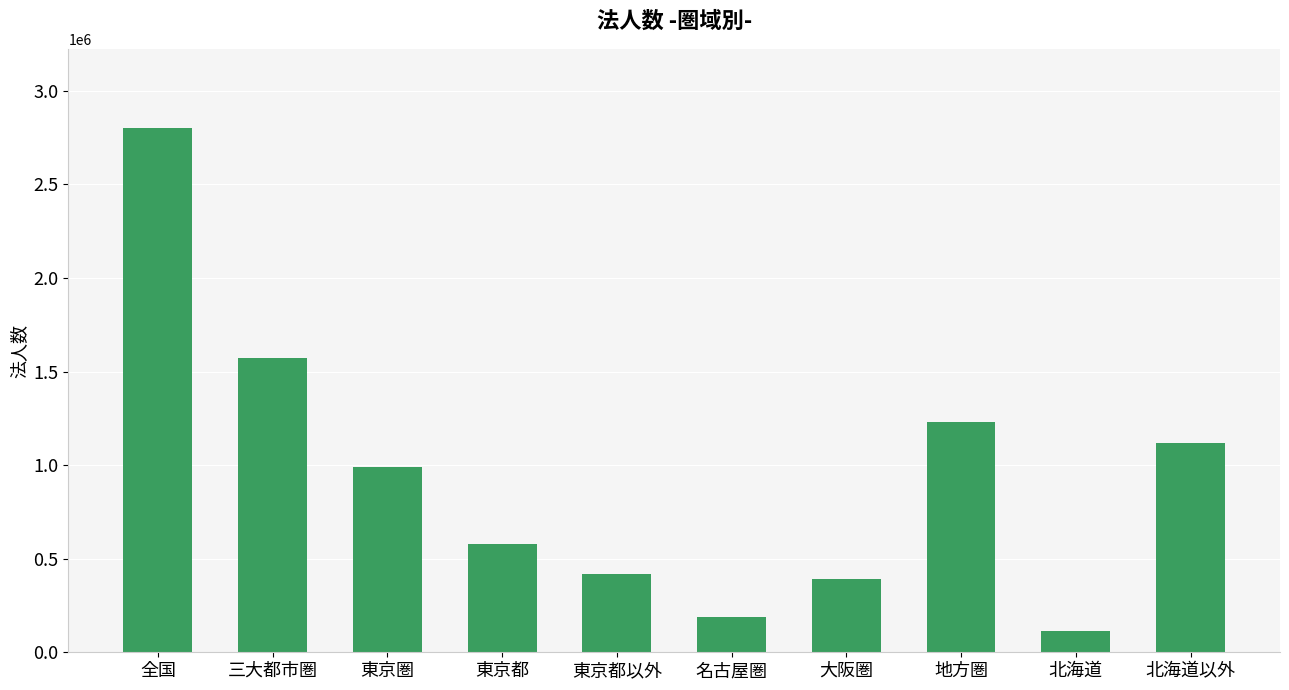

What position from the right is 大阪圏?

4